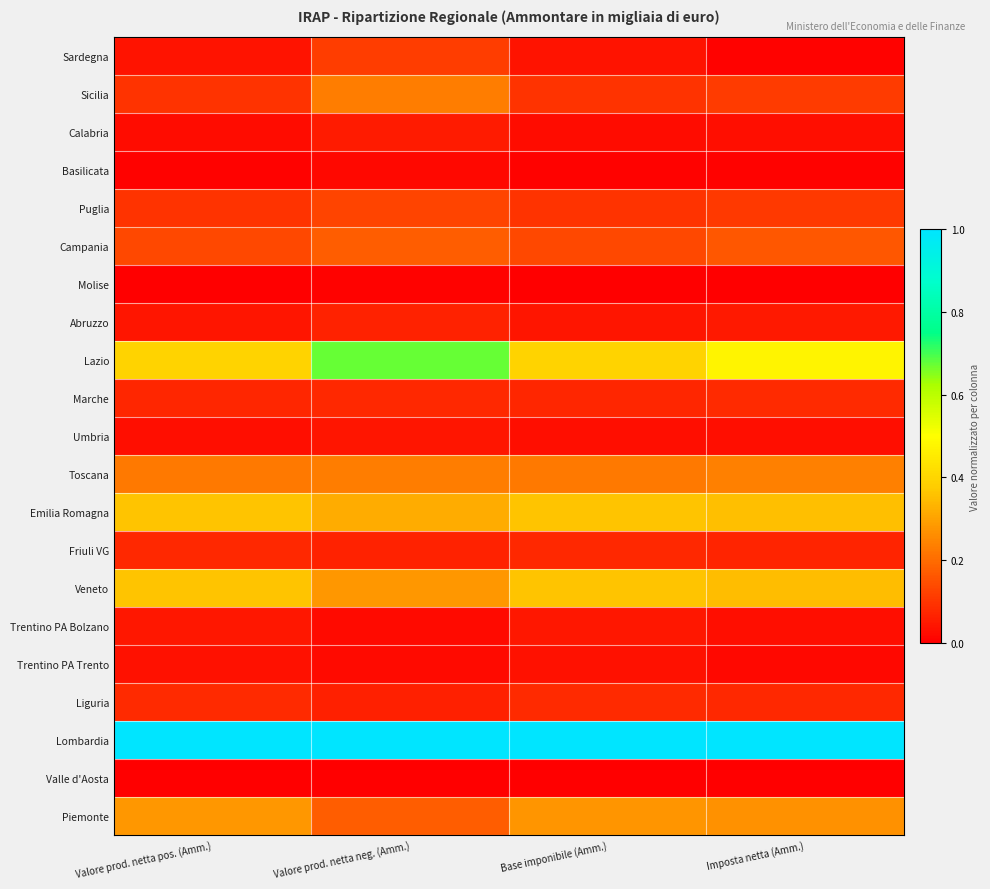

Reading left to right, transcribe all the data shown in this chart.

Piemonte: Valore prod. netta pos. (Amm.)=0.3	Valore prod. netta neg. (Amm.)=0.2	Base imponibile (Amm.)=0.3	Imposta netta (Amm.)=0.3
Valle d'Aosta: Valore prod. netta pos. (Amm.)=0.0	Valore prod. netta neg. (Amm.)=0.0	Base imponibile (Amm.)=0.0	Imposta netta (Amm.)=0.0
Lombardia: Valore prod. netta pos. (Amm.)=1.0	Valore prod. netta neg. (Amm.)=1.0	Base imponibile (Amm.)=1.0	Imposta netta (Amm.)=1.0
Liguria: Valore prod. netta pos. (Amm.)=0.1	Valore prod. netta neg. (Amm.)=0.1	Base imponibile (Amm.)=0.1	Imposta netta (Amm.)=0.1
Trentino PA Trento: Valore prod. netta pos. (Amm.)=0.0	Valore prod. netta neg. (Amm.)=0.0	Base imponibile (Amm.)=0.0	Imposta netta (Amm.)=0.0
Trentino PA Bolzano: Valore prod. netta pos. (Amm.)=0.0	Valore prod. netta neg. (Amm.)=0.0	Base imponibile (Amm.)=0.0	Imposta netta (Amm.)=0.0
Veneto: Valore prod. netta pos. (Amm.)=0.4	Valore prod. netta neg. (Amm.)=0.3	Base imponibile (Amm.)=0.4	Imposta netta (Amm.)=0.3
Friuli VG: Valore prod. netta pos. (Amm.)=0.1	Valore prod. netta neg. (Amm.)=0.1	Base imponibile (Amm.)=0.1	Imposta netta (Amm.)=0.1
Emilia Romagna: Valore prod. netta pos. (Amm.)=0.4	Valore prod. netta neg. (Amm.)=0.3	Base imponibile (Amm.)=0.4	Imposta netta (Amm.)=0.4
Toscana: Valore prod. netta pos. (Amm.)=0.2	Valore prod. netta neg. (Amm.)=0.2	Base imponibile (Amm.)=0.2	Imposta netta (Amm.)=0.2
Umbria: Valore prod. netta pos. (Amm.)=0.0	Valore prod. netta neg. (Amm.)=0.0	Base imponibile (Amm.)=0.0	Imposta netta (Amm.)=0.0
Marche: Valore prod. netta pos. (Amm.)=0.1	Valore prod. netta neg. (Amm.)=0.1	Base imponibile (Amm.)=0.1	Imposta netta (Amm.)=0.1
Lazio: Valore prod. netta pos. (Amm.)=0.4	Valore prod. netta neg. (Amm.)=0.7	Base imponibile (Amm.)=0.4	Imposta netta (Amm.)=0.5
Abruzzo: Valore prod. netta pos. (Amm.)=0.0	Valore prod. netta neg. (Amm.)=0.1	Base imponibile (Amm.)=0.0	Imposta netta (Amm.)=0.0
Molise: Valore prod. netta pos. (Amm.)=0.0	Valore prod. netta neg. (Amm.)=0.0	Base imponibile (Amm.)=0.0	Imposta netta (Amm.)=0.0
Campania: Valore prod. netta pos. (Amm.)=0.1	Valore prod. netta neg. (Amm.)=0.2	Base imponibile (Amm.)=0.1	Imposta netta (Amm.)=0.2
Puglia: Valore prod. netta pos. (Amm.)=0.1	Valore prod. netta neg. (Amm.)=0.1	Base imponibile (Amm.)=0.1	Imposta netta (Amm.)=0.1
Basilicata: Valore prod. netta pos. (Amm.)=0.0	Valore prod. netta neg. (Amm.)=0.0	Base imponibile (Amm.)=0.0	Imposta netta (Amm.)=0.0
Calabria: Valore prod. netta pos. (Amm.)=0.0	Valore prod. netta neg. (Amm.)=0.1	Base imponibile (Amm.)=0.0	Imposta netta (Amm.)=0.0
Sicilia: Valore prod. netta pos. (Amm.)=0.1	Valore prod. netta neg. (Amm.)=0.2	Base imponibile (Amm.)=0.1	Imposta netta (Amm.)=0.1
Sardegna: Valore prod. netta pos. (Amm.)=0.0	Valore prod. netta neg. (Amm.)=0.1	Base imponibile (Amm.)=0.0	Imposta netta (Amm.)=0.0